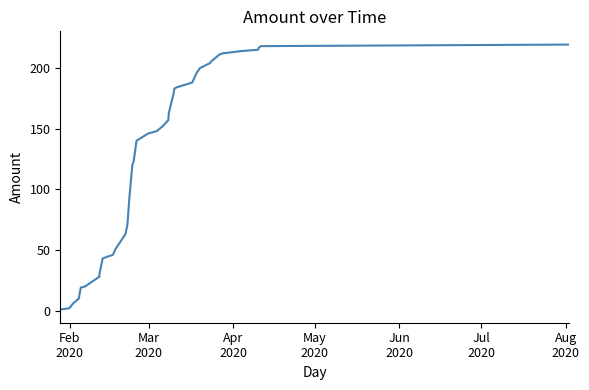

What is the difference between the maximum and minimum values?

218.3